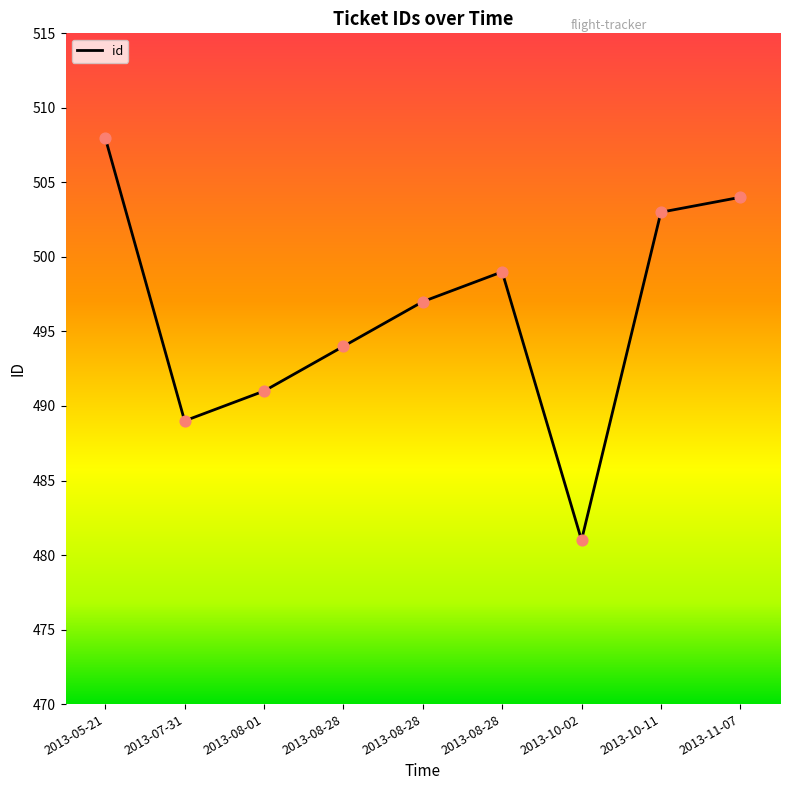

How many lines are shown in the chart?

1